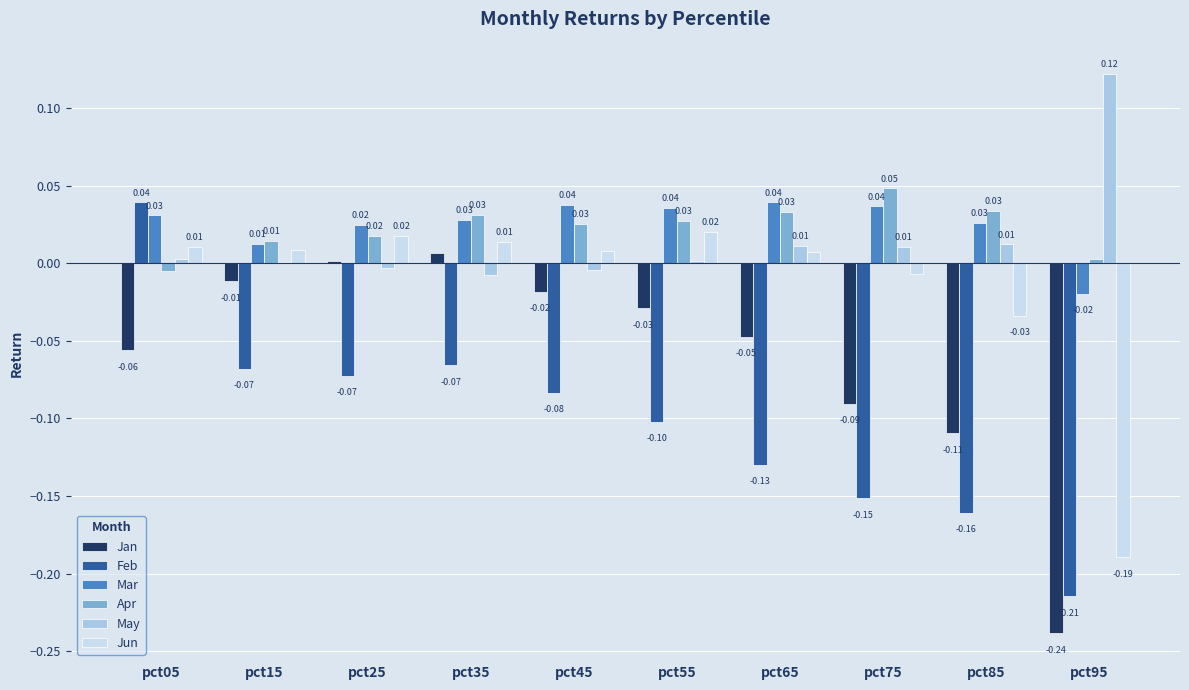

What are all the series names shown in the legend?

Jan, Feb, Mar, Apr, May, Jun